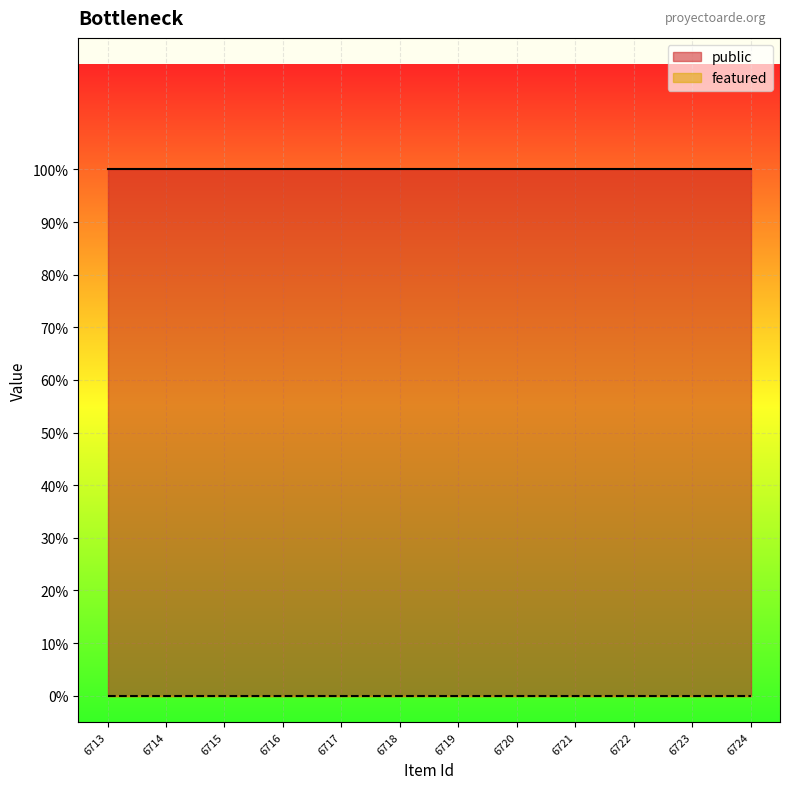

What is the value of the public point at the 12th from the left?

1